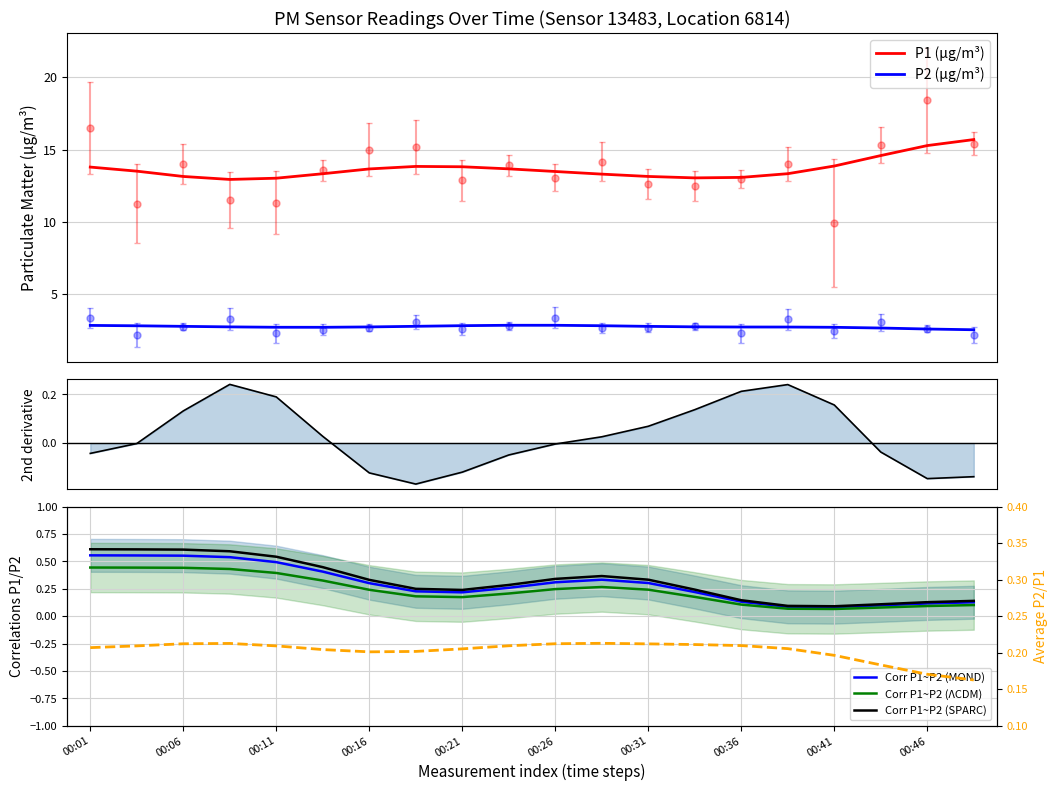

What is the total value across all series at 00:03?

13.5